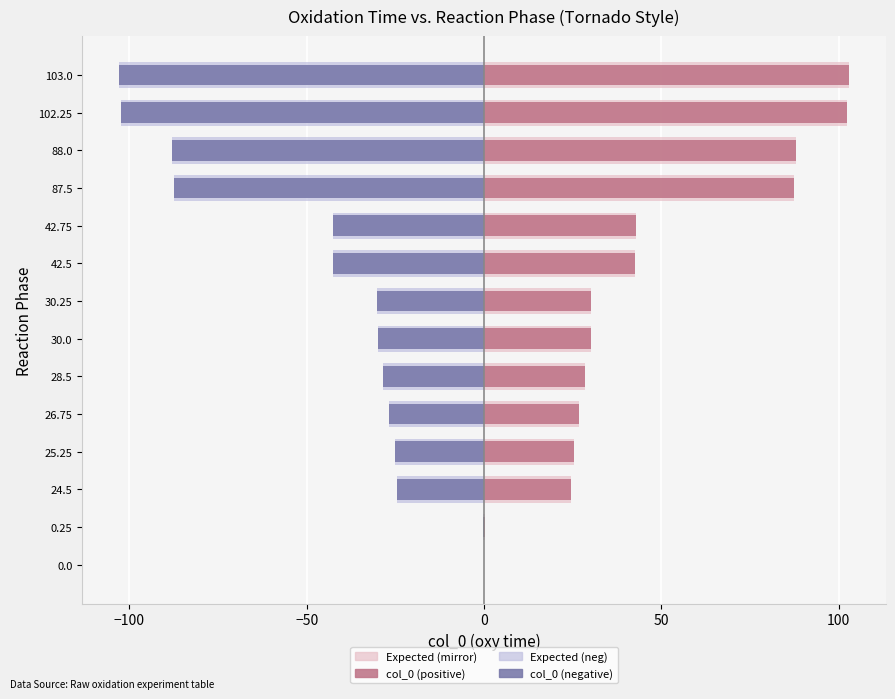

Which has a higher value, 102.25 or 0.0?

102.25